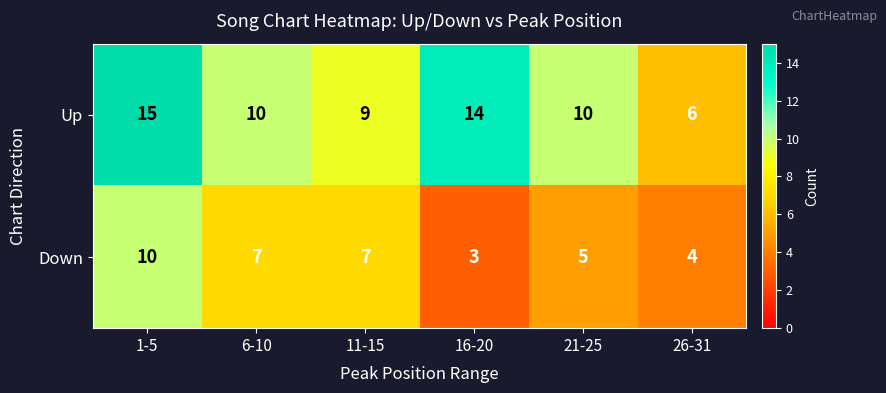

At which category does the chart reach its peak across all series?

1-5